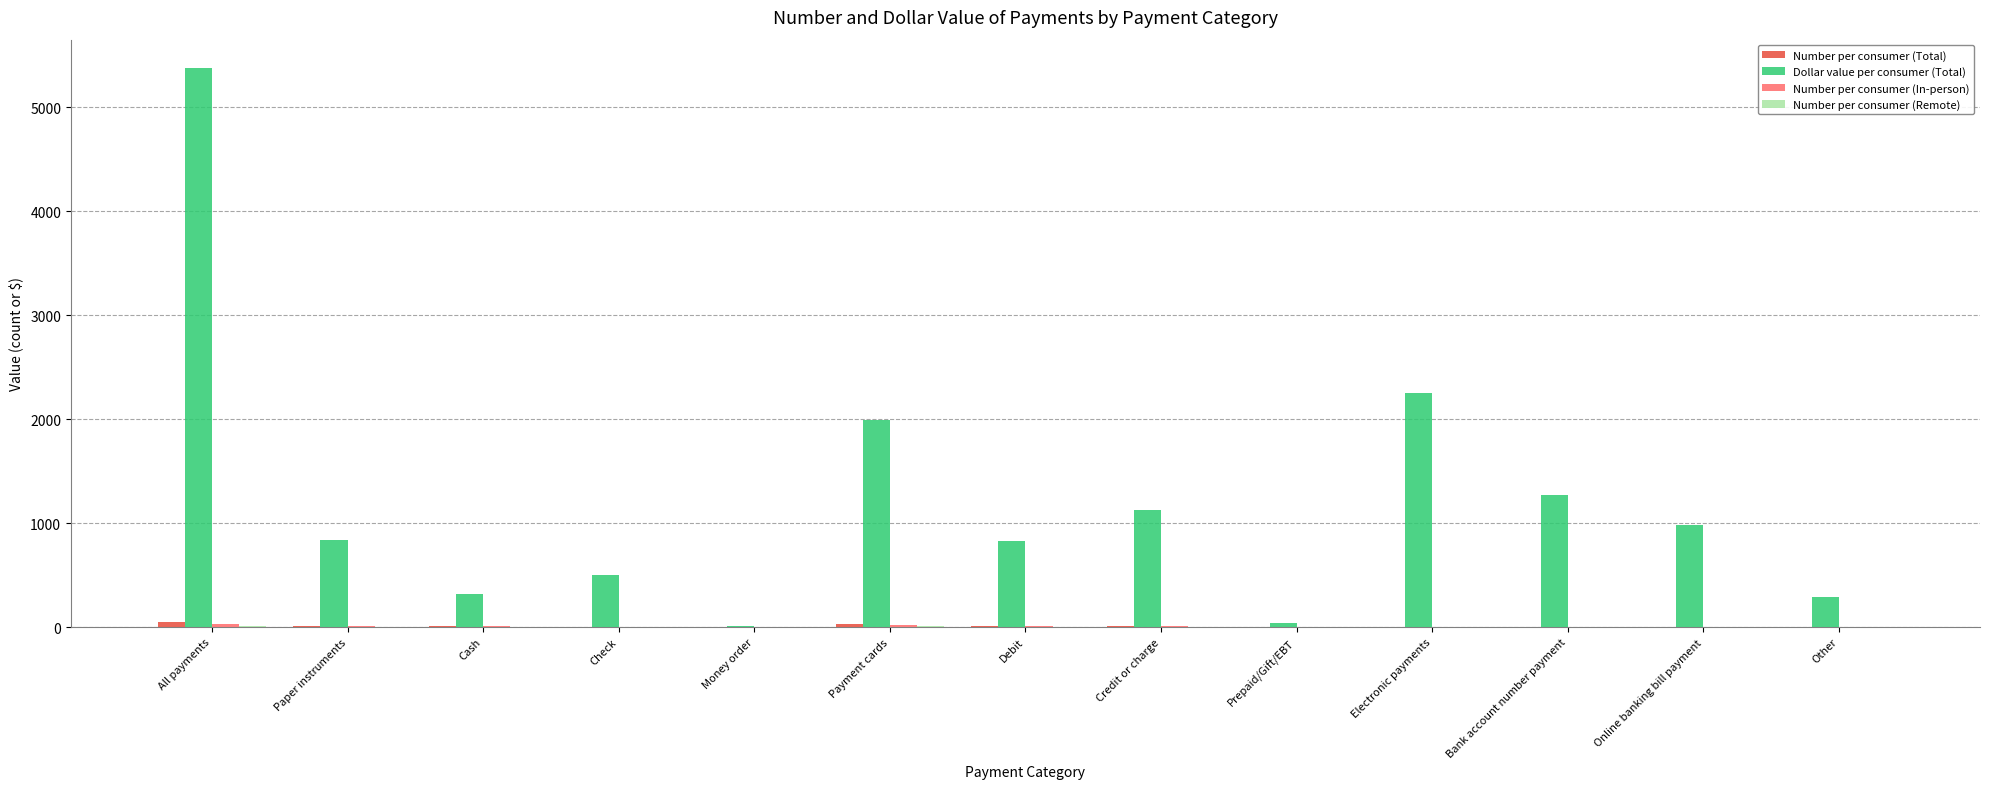

The Dollar value per consumer (Total) series shows 981.6 at Online banking bill payment. True or false?

True